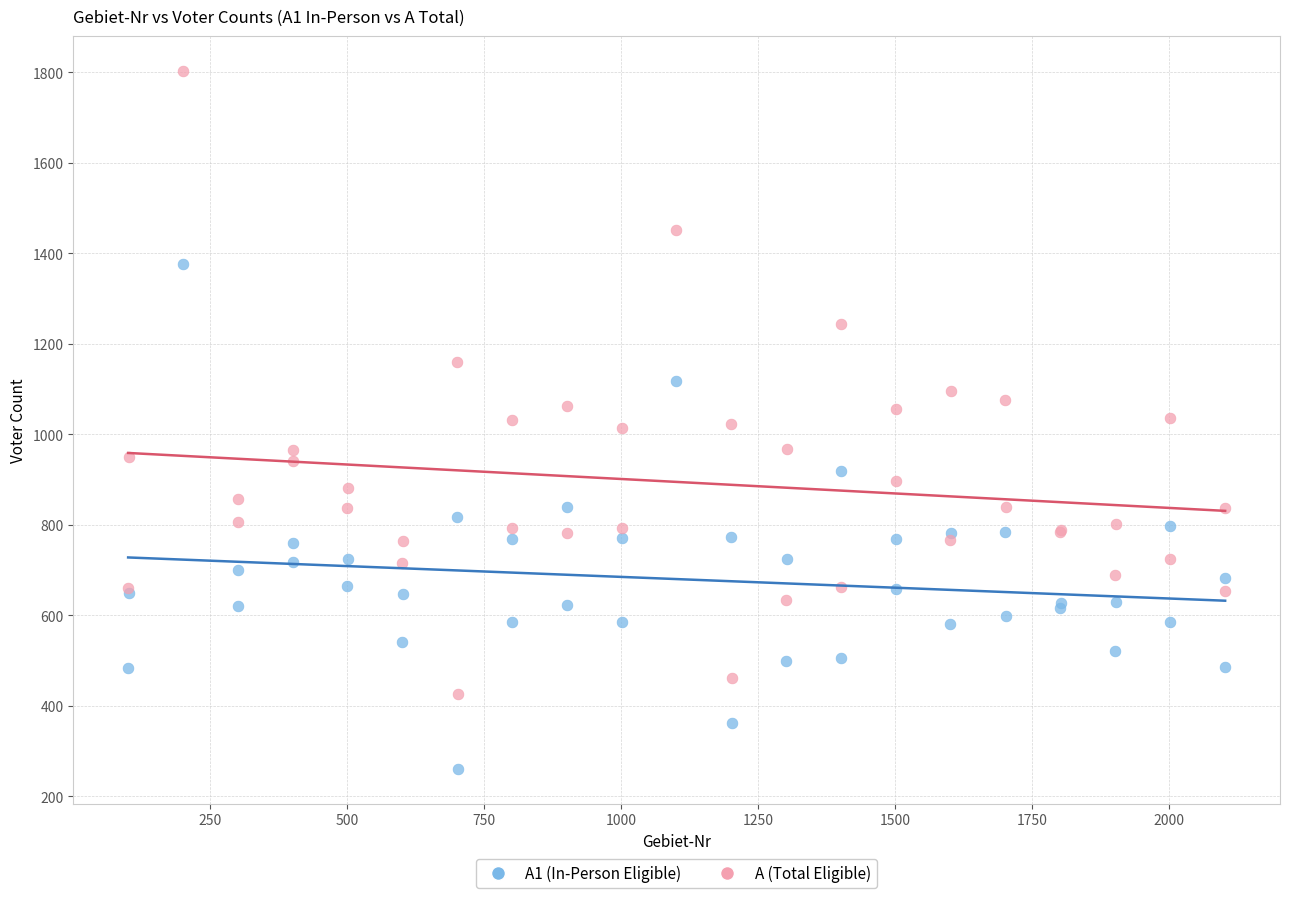

Which series has the largest Y range (max minus min)?

A (Total Eligible)